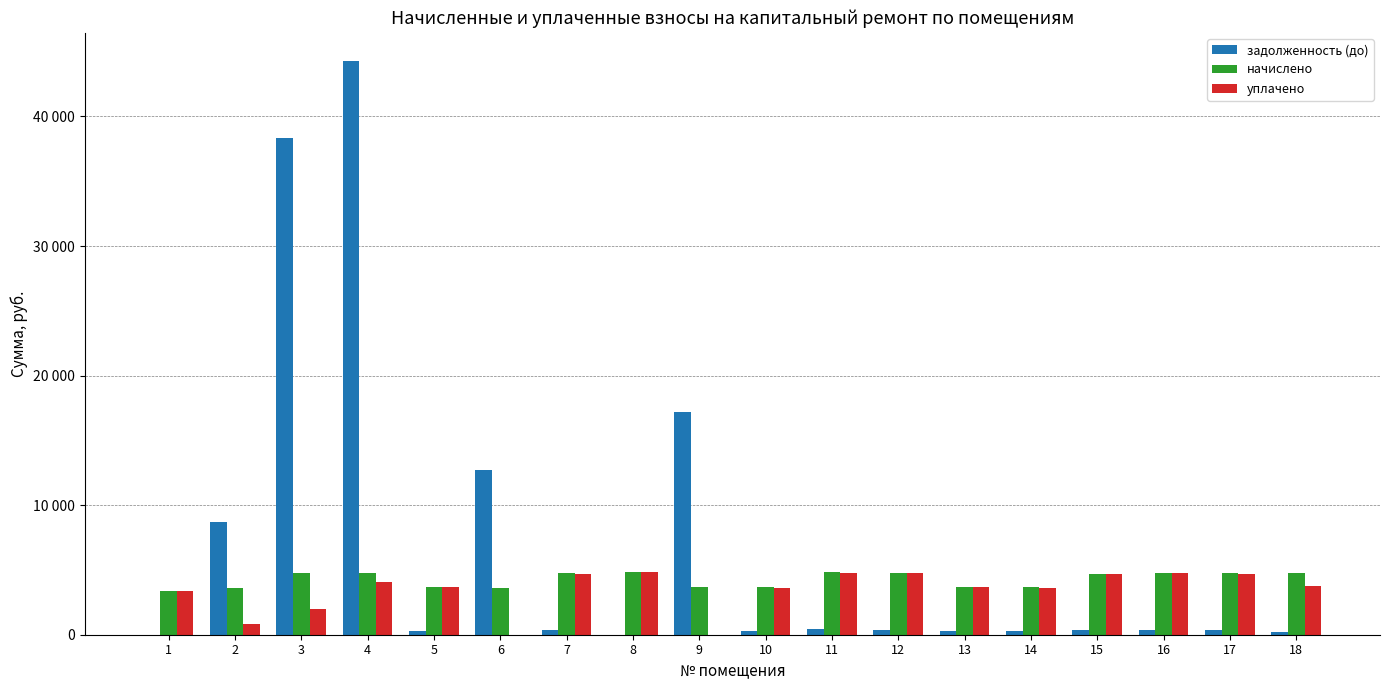

What is the spread (max minus min) of values at 5?

3375.5